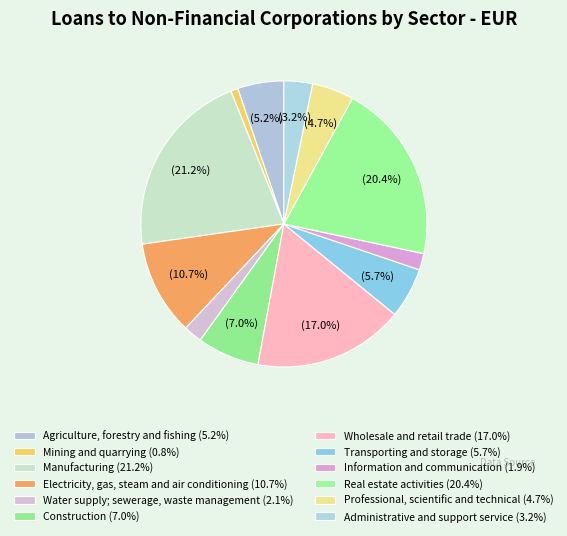

How much of the chart is everything except Construction?

93.0%